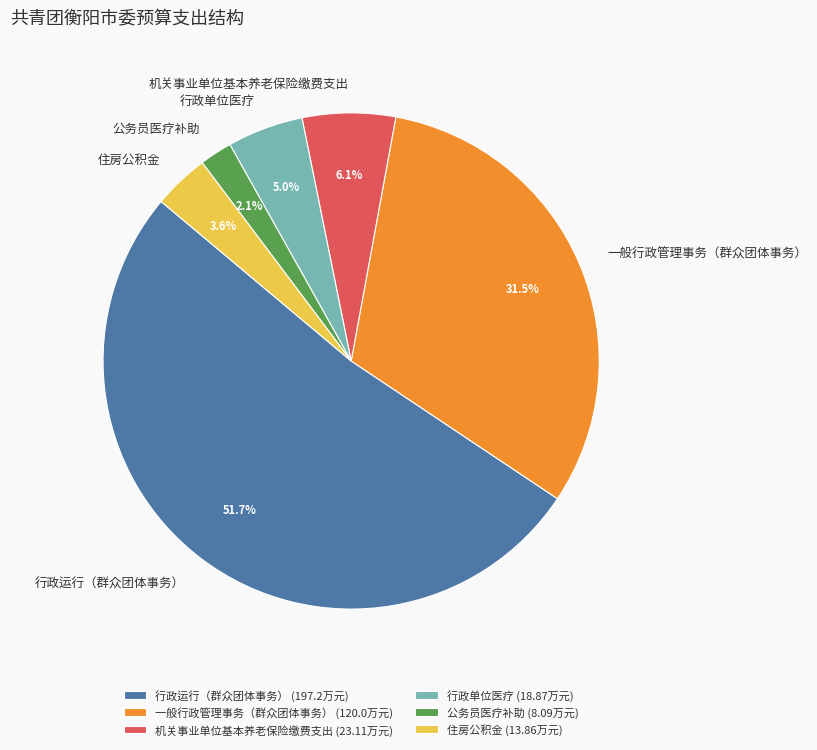

How many segments does this pie chart have?

6